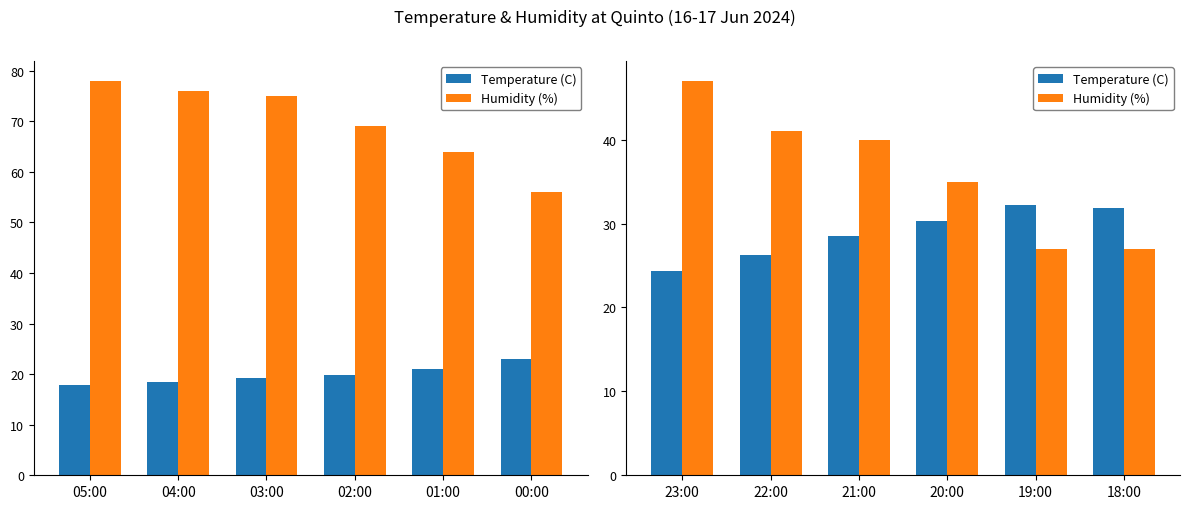

Between 22:00 and 18:00, which series saw the biggest shift?

Humidity (%)